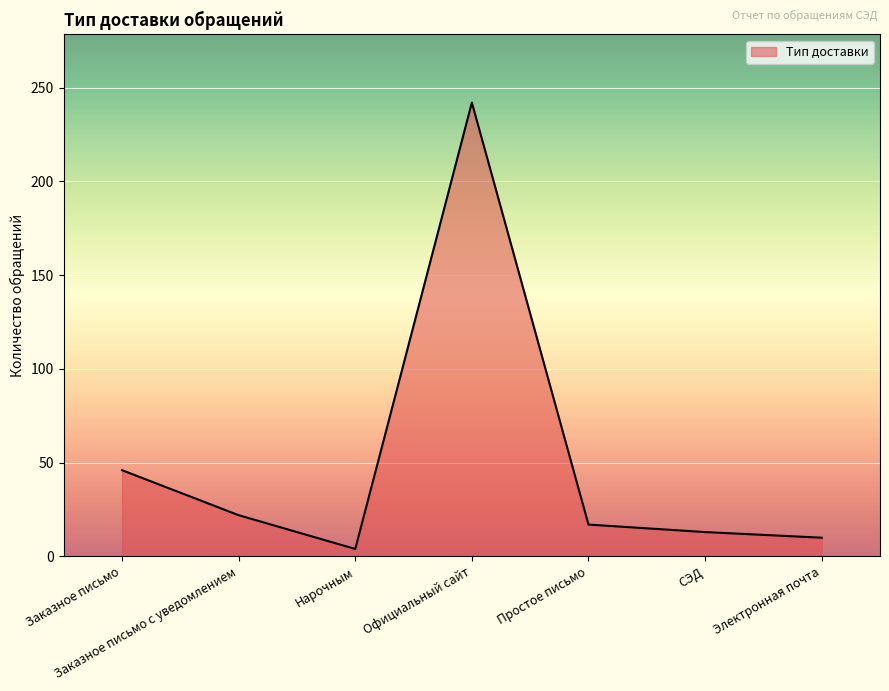

What is the sum of the values at Официальный сайт and Нарочным?

246